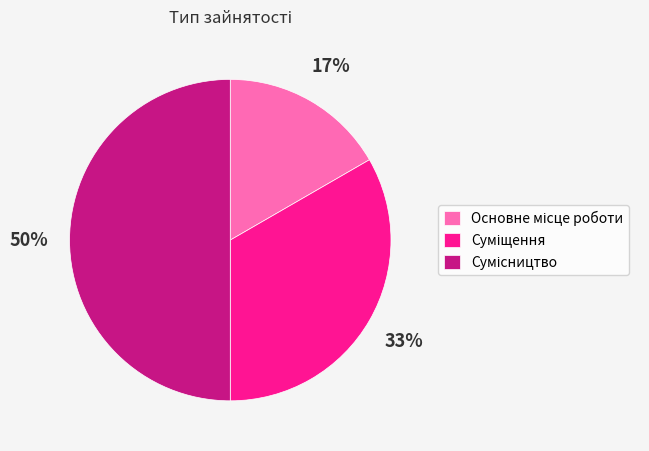

To the nearest percent, what is the average slice percentage?

33%